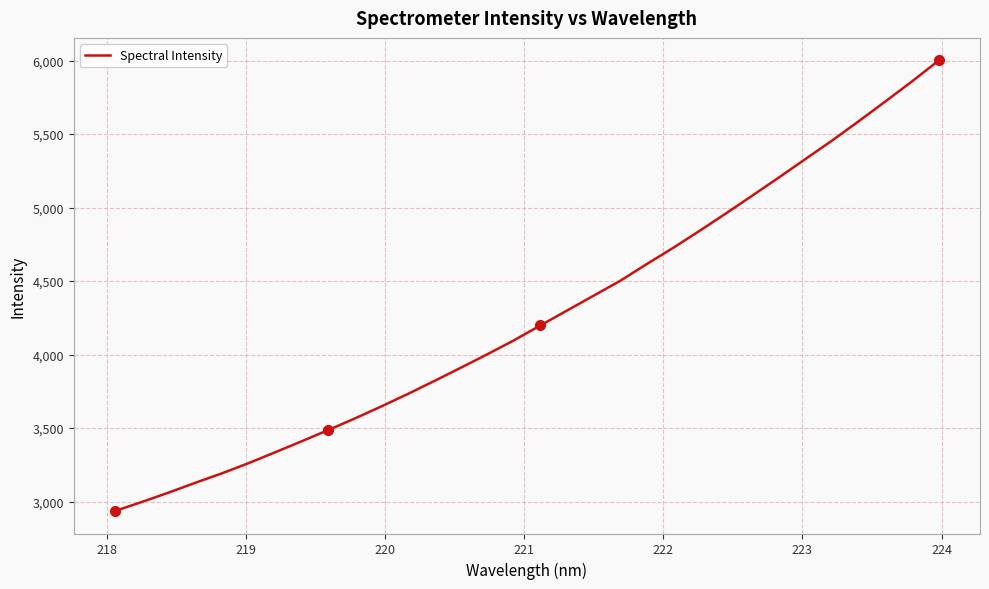

What is the greatest value displayed?

6001.0